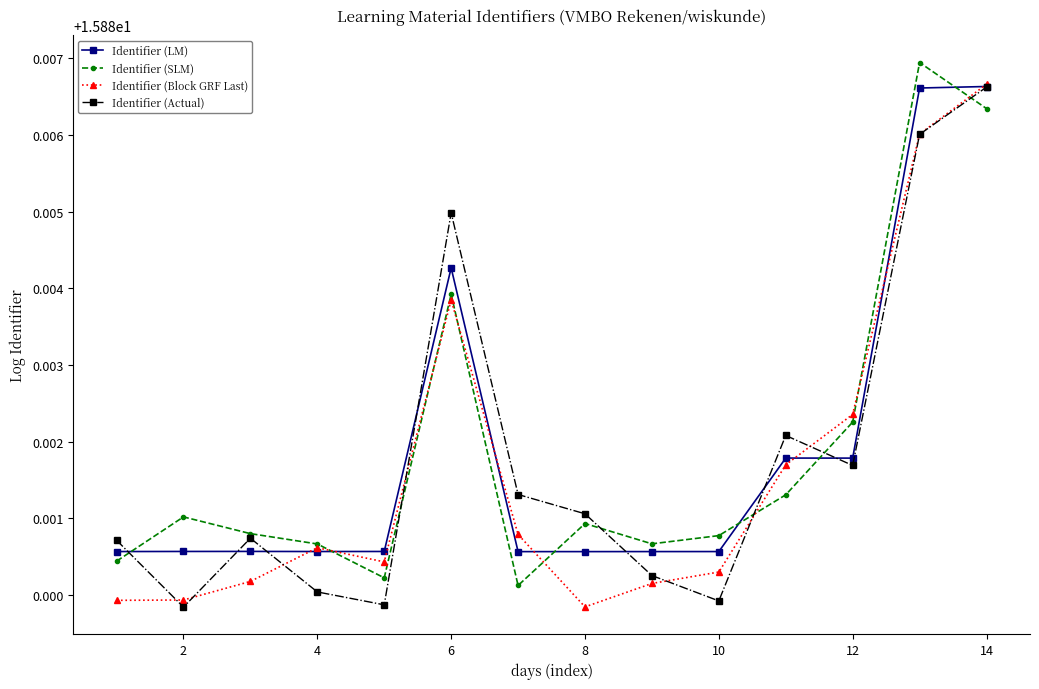

How many Identifier (SLM) values are between 15 and 16?

14